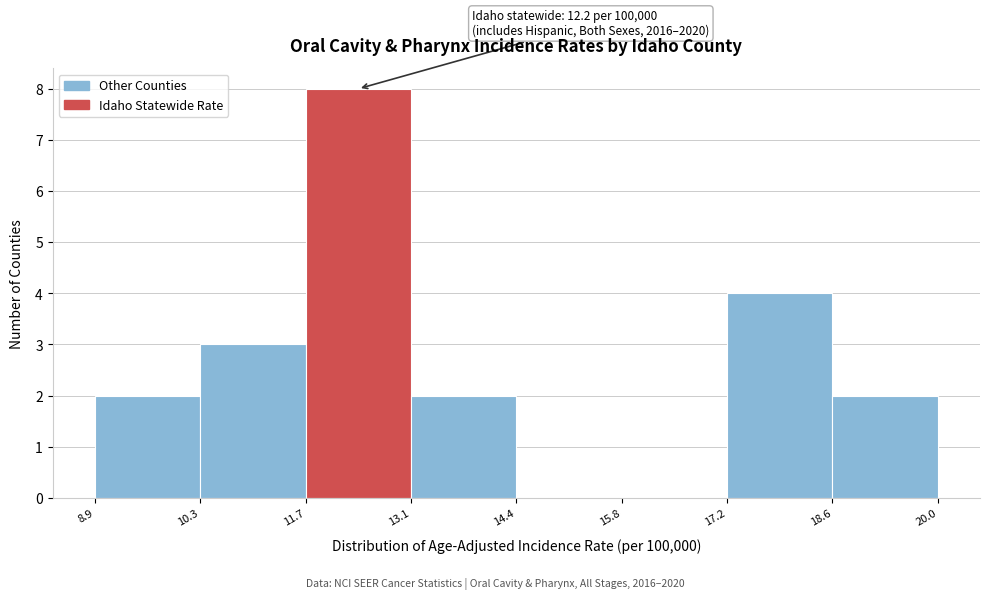

Which range on the x-axis has the tallest bar?

11.7 to 13.1